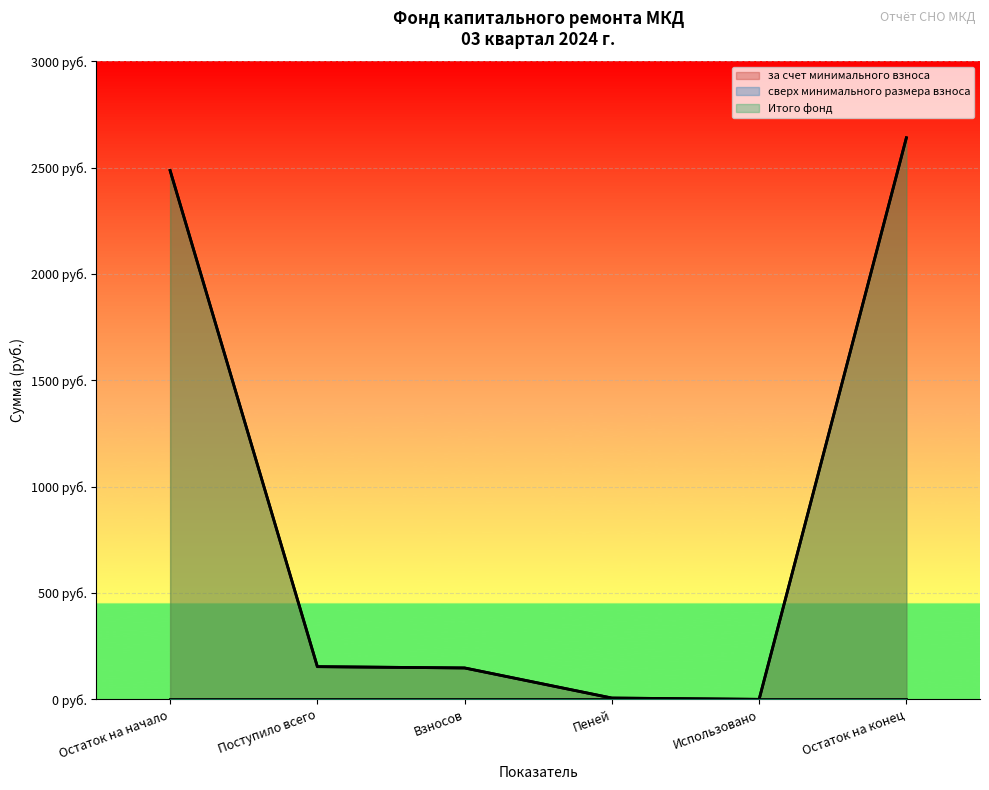

Reading left to right, what are all the values shown in this chart?

за счет минимального взноса: Остаток на начало=2487.3	Поступило всего=153.8	Взносов=147.6	Пеней=6.1	Использовано=0.0	Остаток на конец=2641.1
Итого фонд: Остаток на начало=2487.3	Поступило всего=153.8	Взносов=147.6	Пеней=6.1	Использовано=0.0	Остаток на конец=2641.1